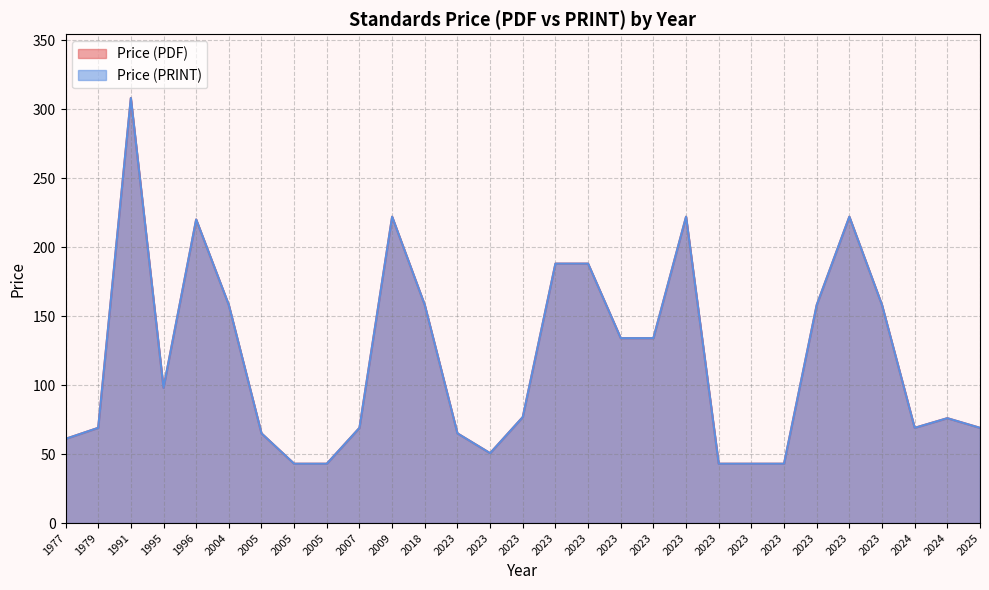

Is it true that Price (PDF) equals 26.1 at 2023?

False